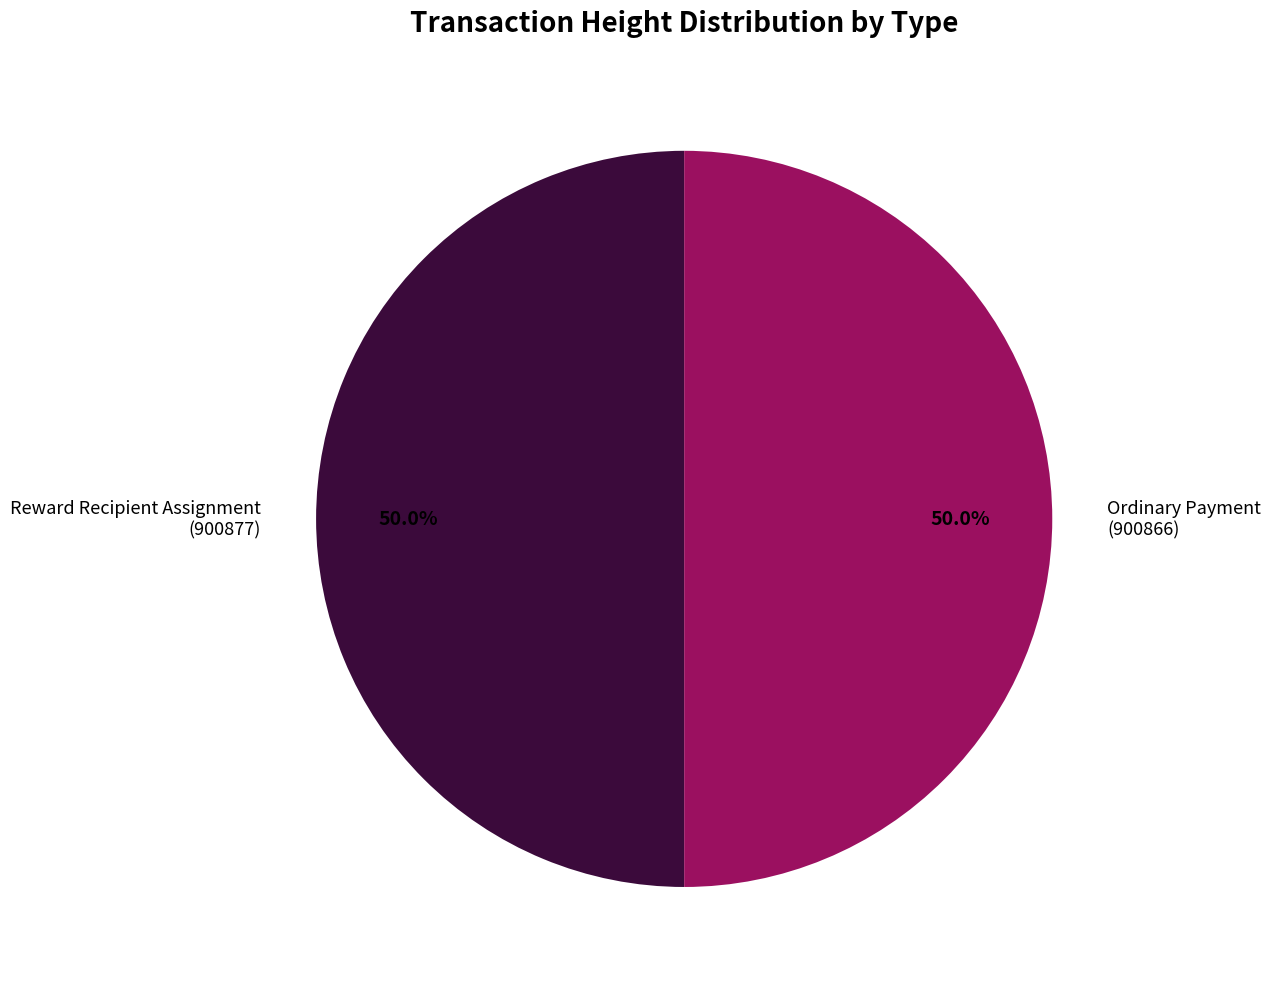

Is the sum of Reward Recipient Assignment (900877) and Ordinary Payment (900866) greater than half?

Yes